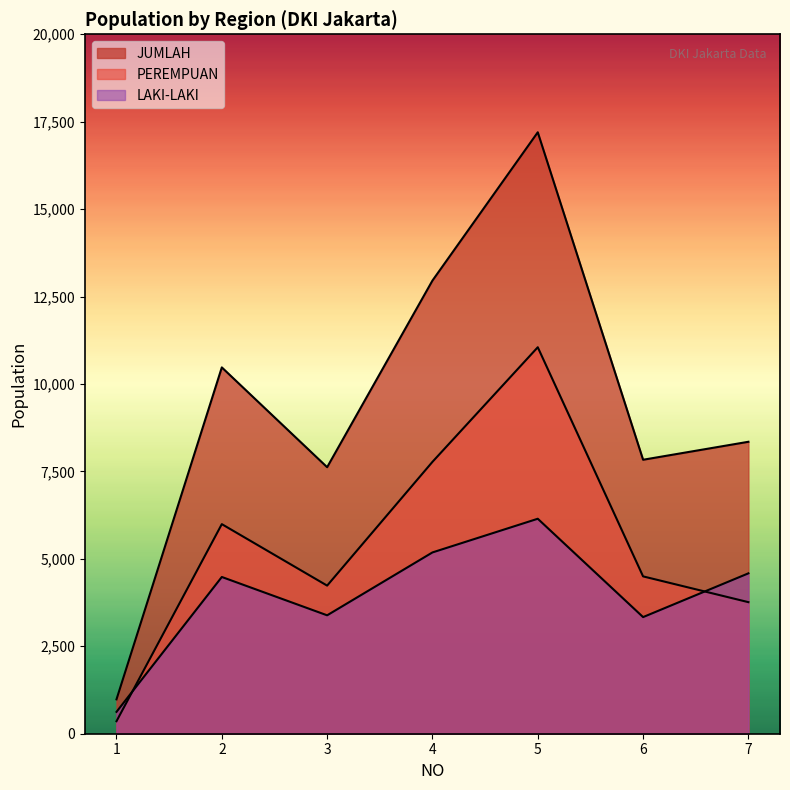

At which category does PEREMPUAN reach its first local peak?

2